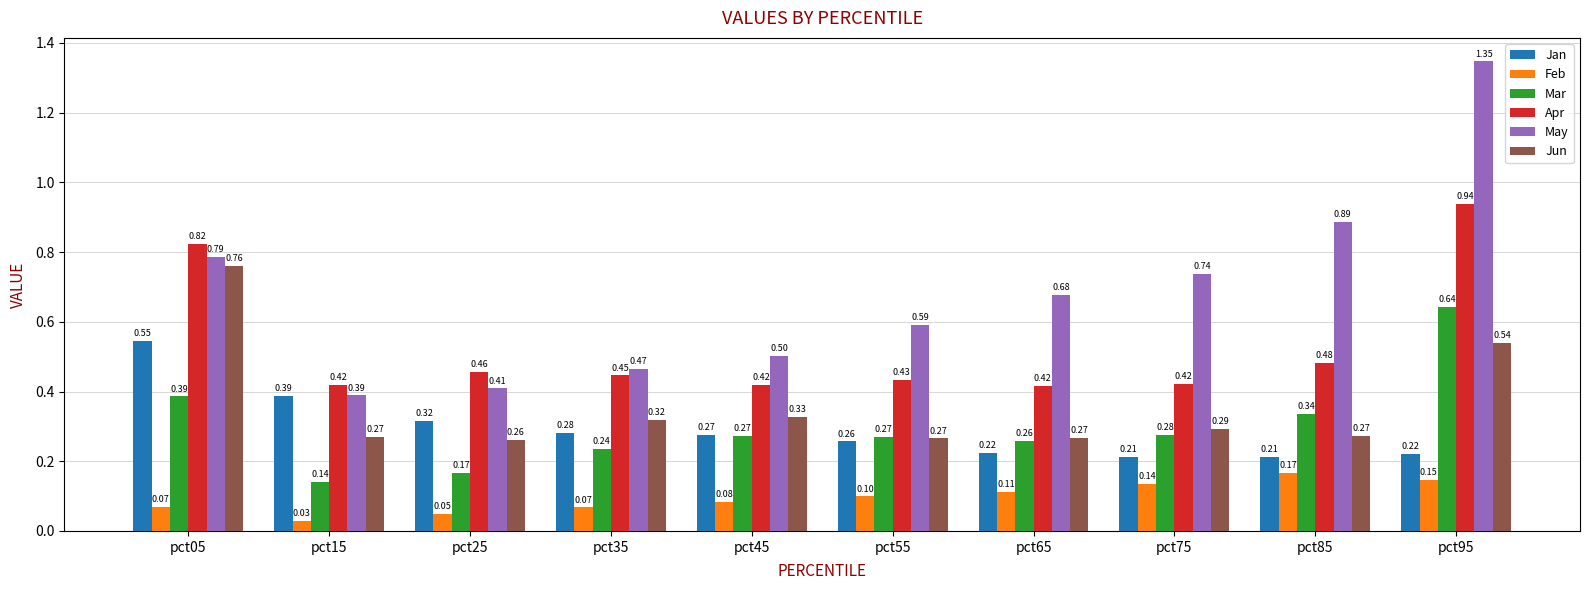

How many Mar values are between 0 and 1?

10